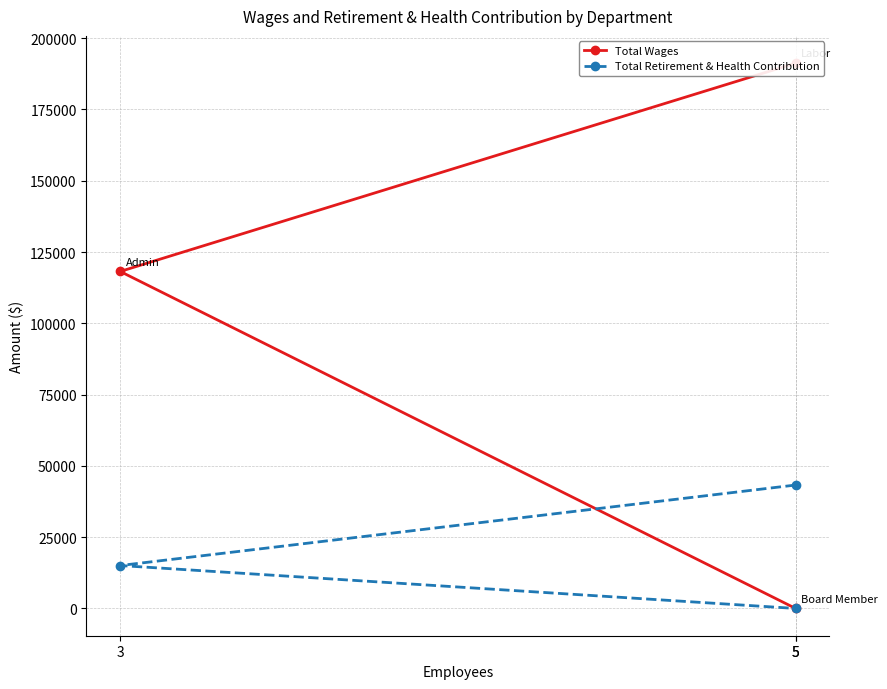

List the series in order of their overall mean, lowest first.

Total Retirement & Health Contribution, Total Wages